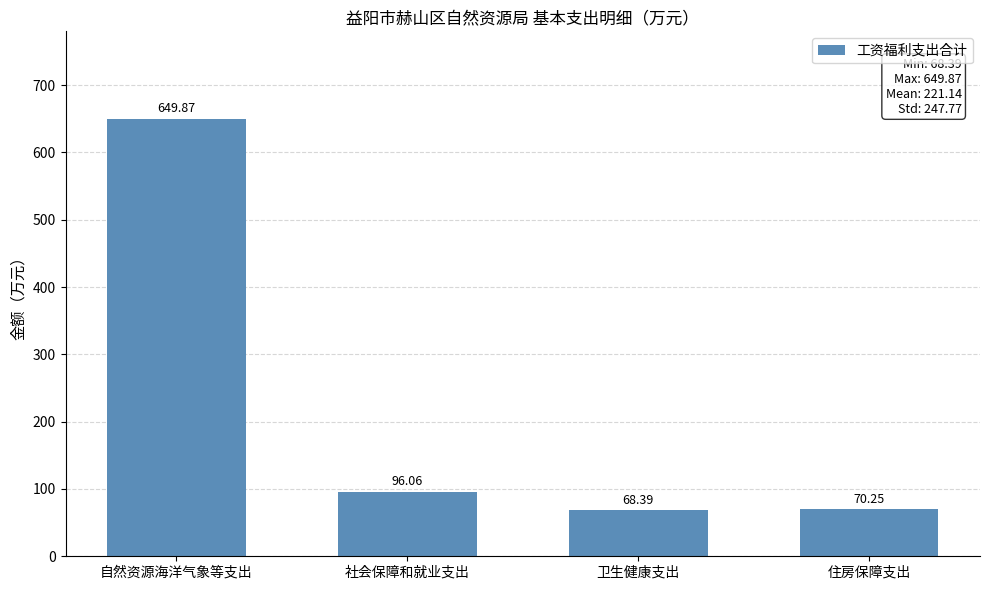

What is the label of the 2nd bar from the left?

社会保障和就业支出